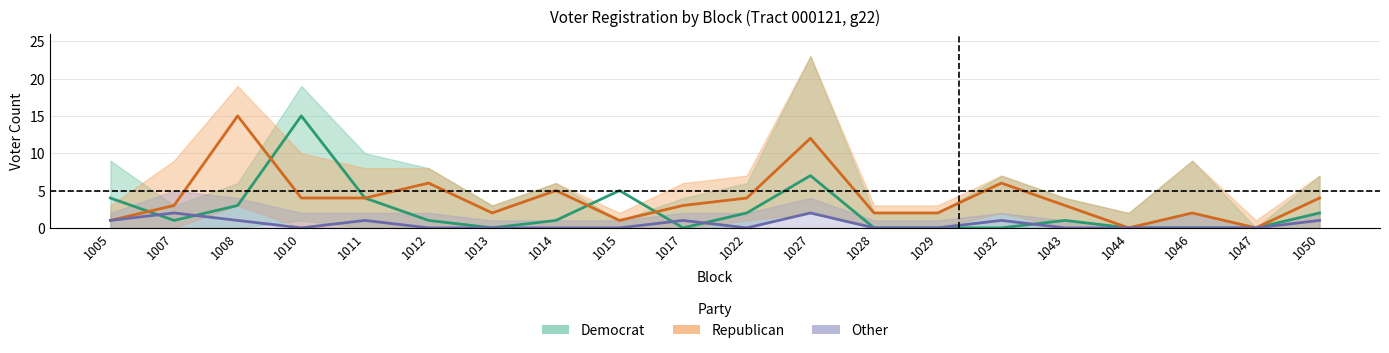

Which series has the largest total across all categories?

Republican